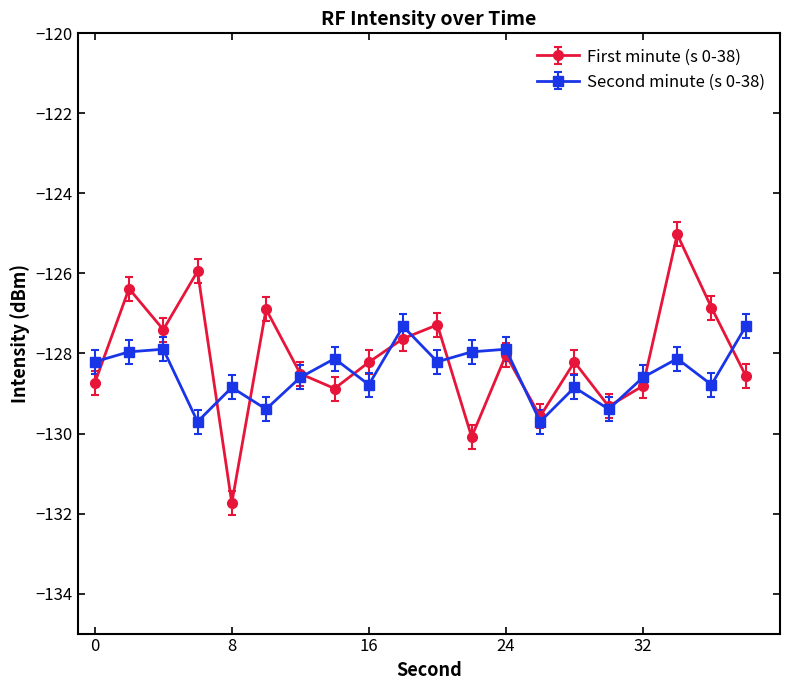

Which series has the widest spread of values?

First minute (s 0-38)